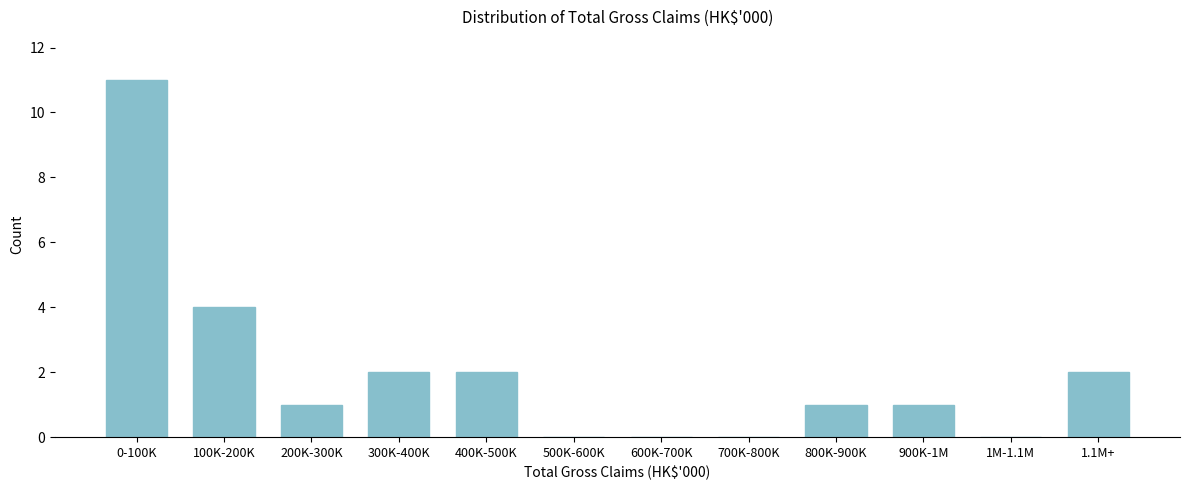

Reading right to left, extract all data points from this chart.

1.1M+=2	1M-1.1M=0	900K-1M=1	800K-900K=1	700K-800K=0	600K-700K=0	500K-600K=0	400K-500K=2	300K-400K=2	200K-300K=1	100K-200K=4	0-100K=11